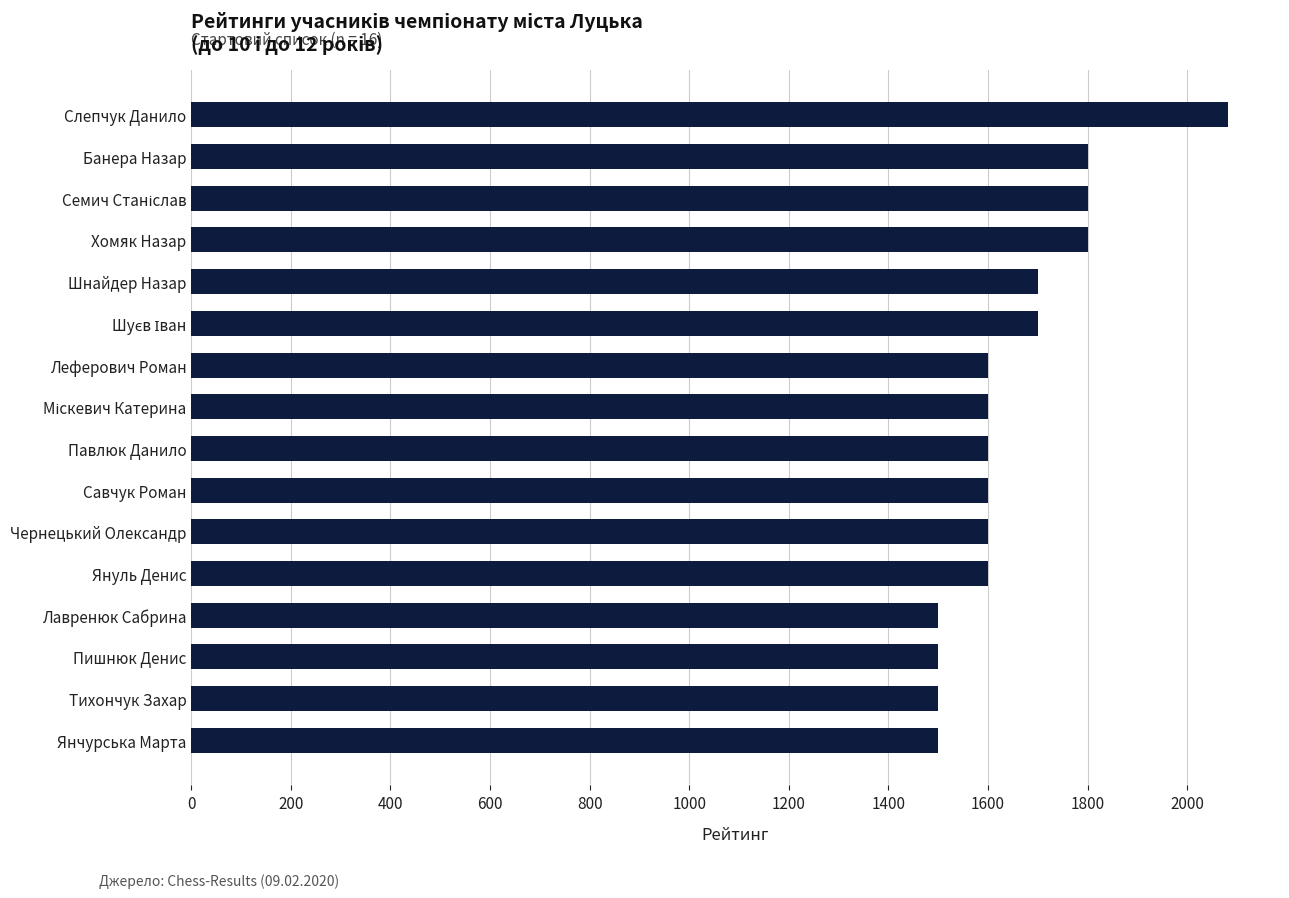

What is the change in value from Слепчук Данило to Янчурська Марта?

-582